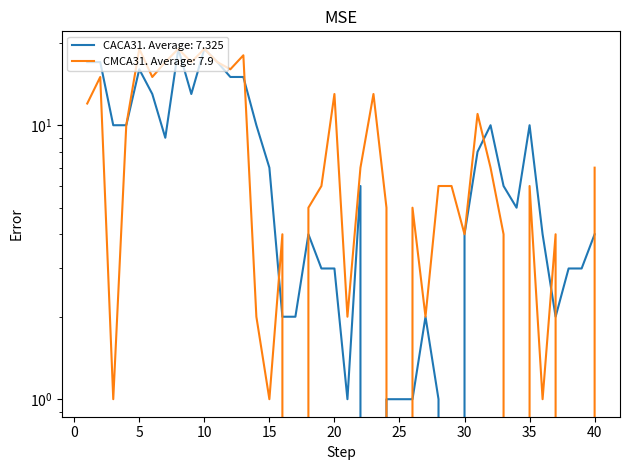

Between which two adjacent categories do CMCA31 and CACA31 first intersect?

13 and 14